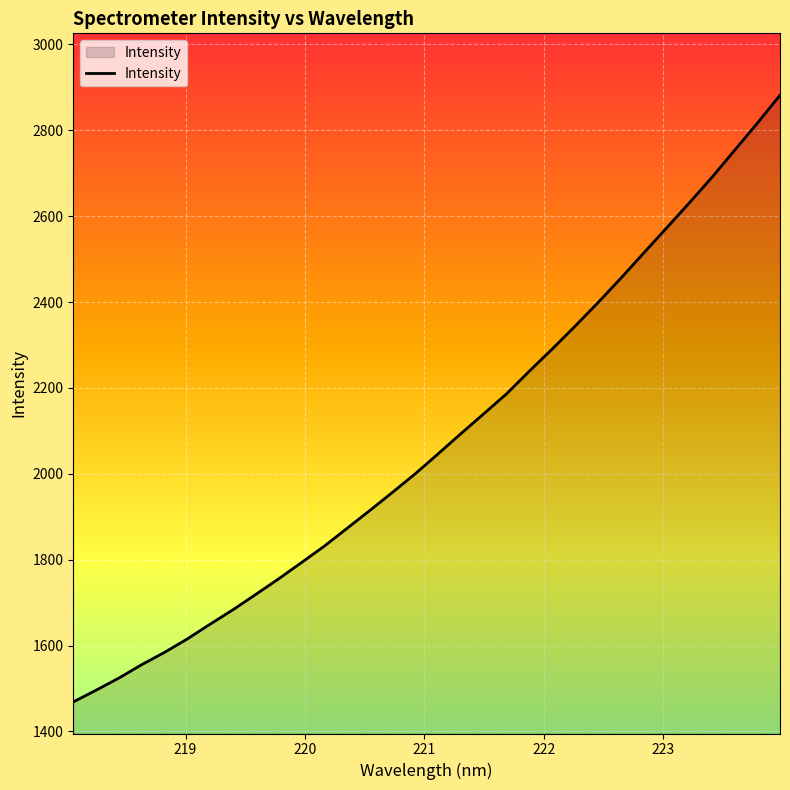

What is the difference between the second highest and minimum values?

1347.5